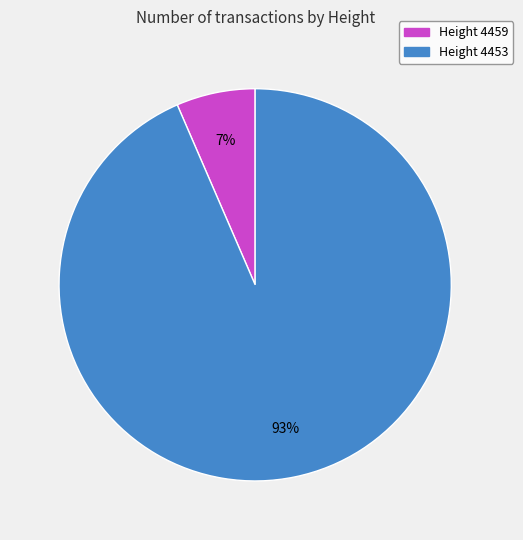

To the nearest percent, what percentage of the pie is Height 4453?

93%